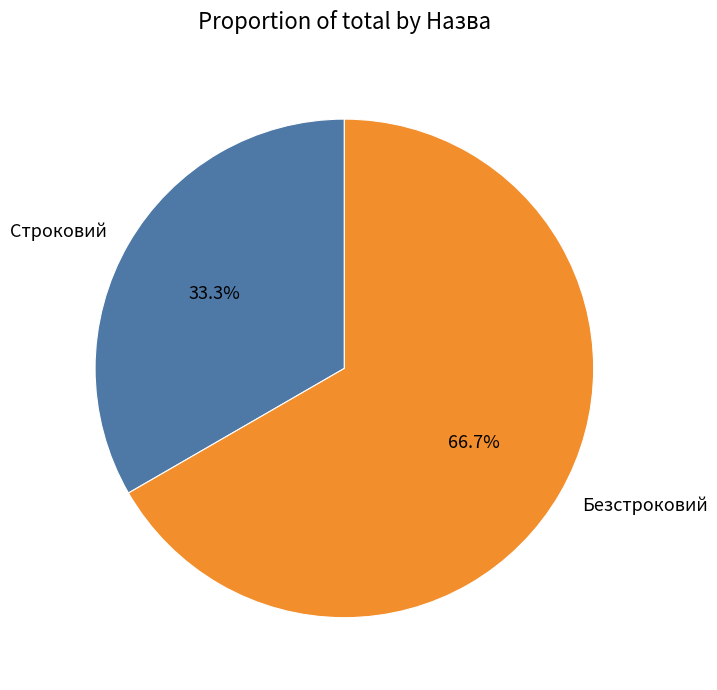

To the nearest percent, what percentage of the pie is Строковий?

33%